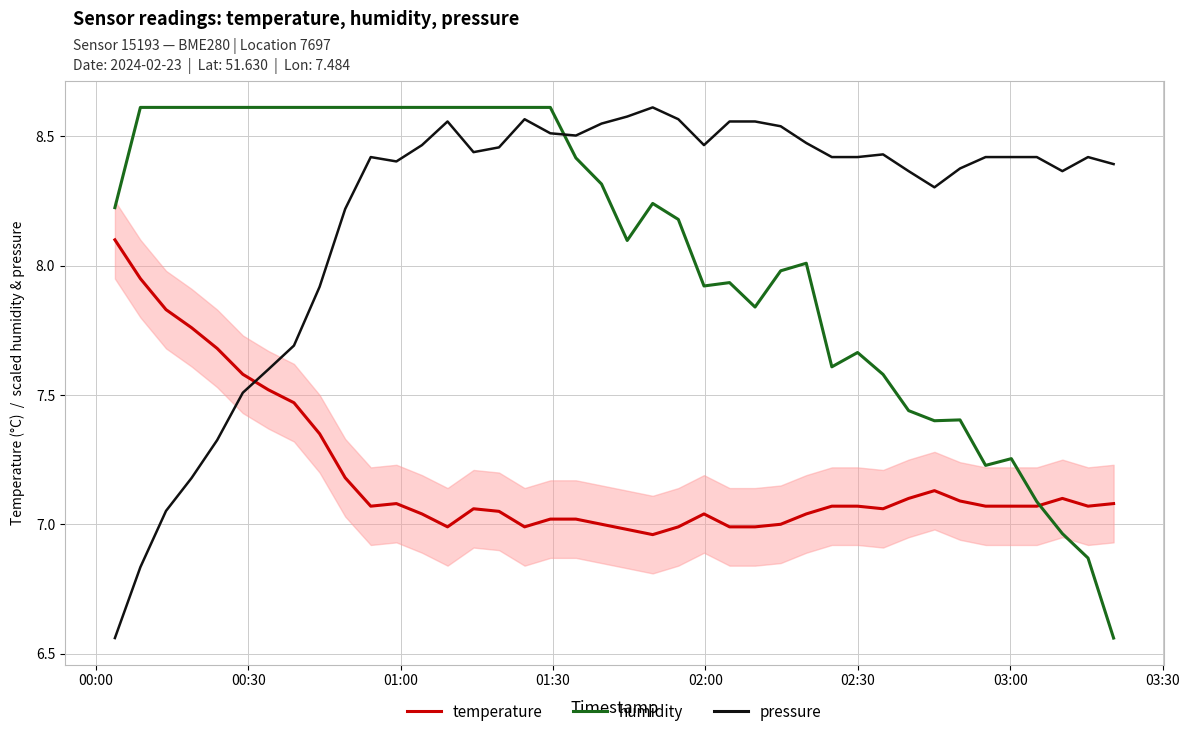

How many intersections are there between humidity and pressure?

1